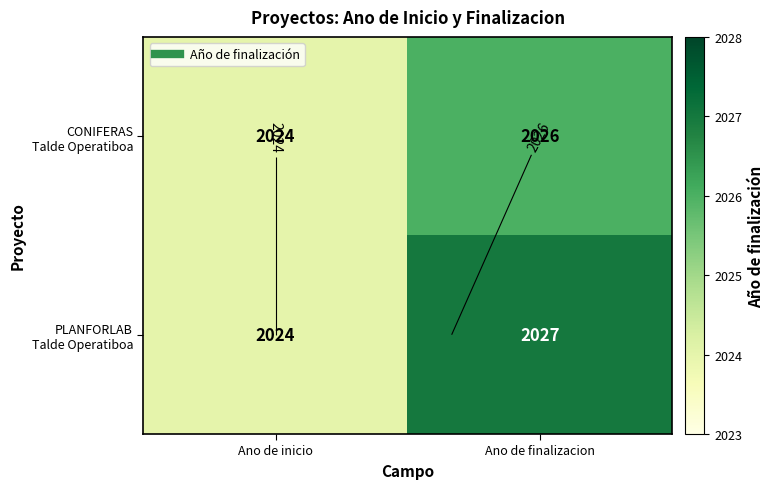

Which series has the largest total across all categories?

PLANFORLAB Talde Operatiboa